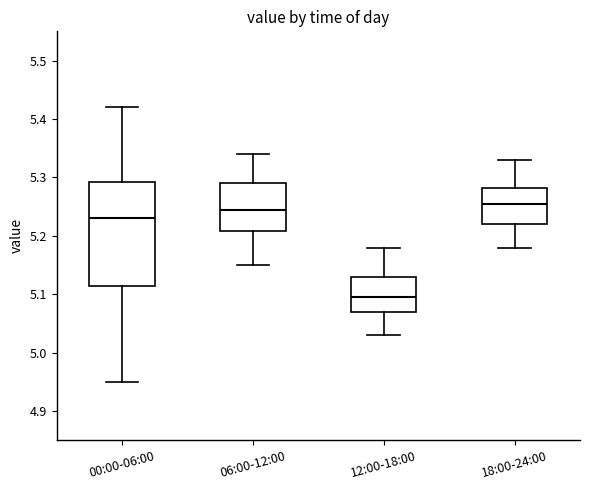

Where is the lower edge of the box for 18:00-24:00 on the y-axis? The values are not printed on the chart, so give them approximately, as read against the axis.

5.22